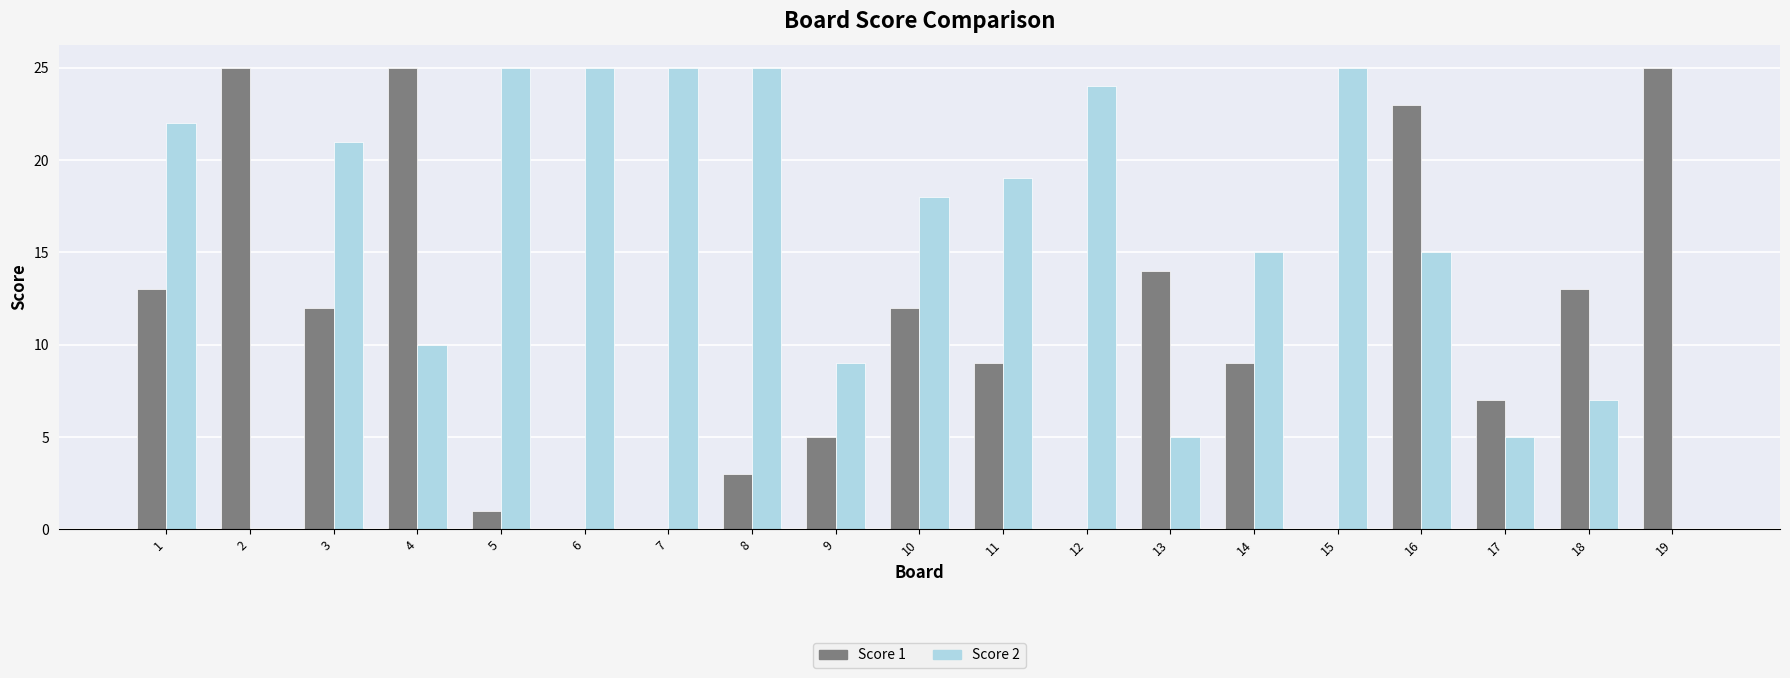

Which series changed the most between 2 and 13?

Score 1